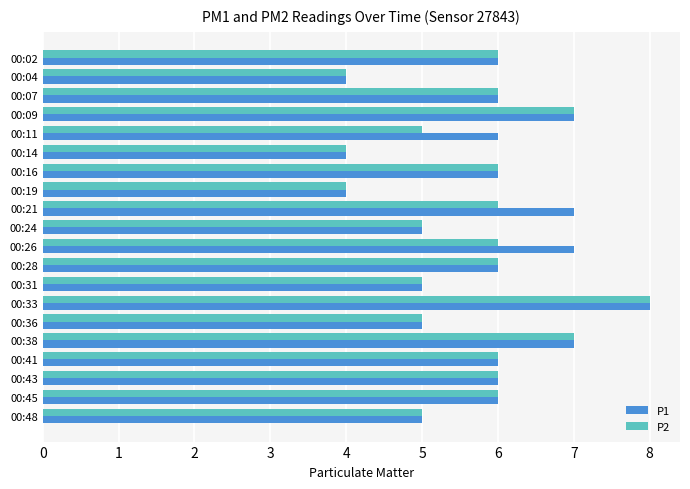

What is the smallest value displayed?

4